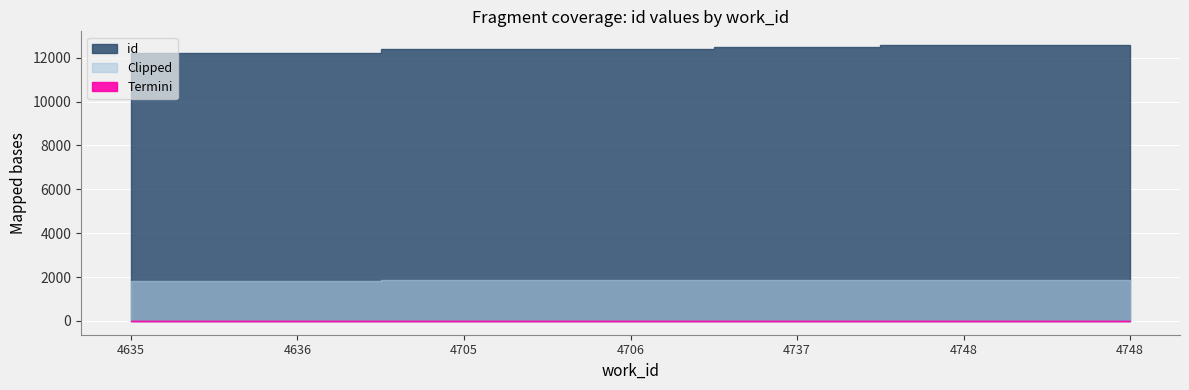

What is the value of the 6th point from the left?

12570